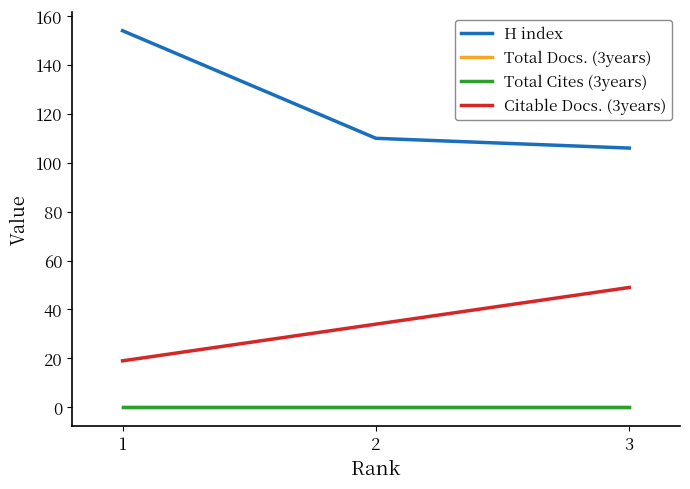

Is this an area chart (filled region under the line)?

No